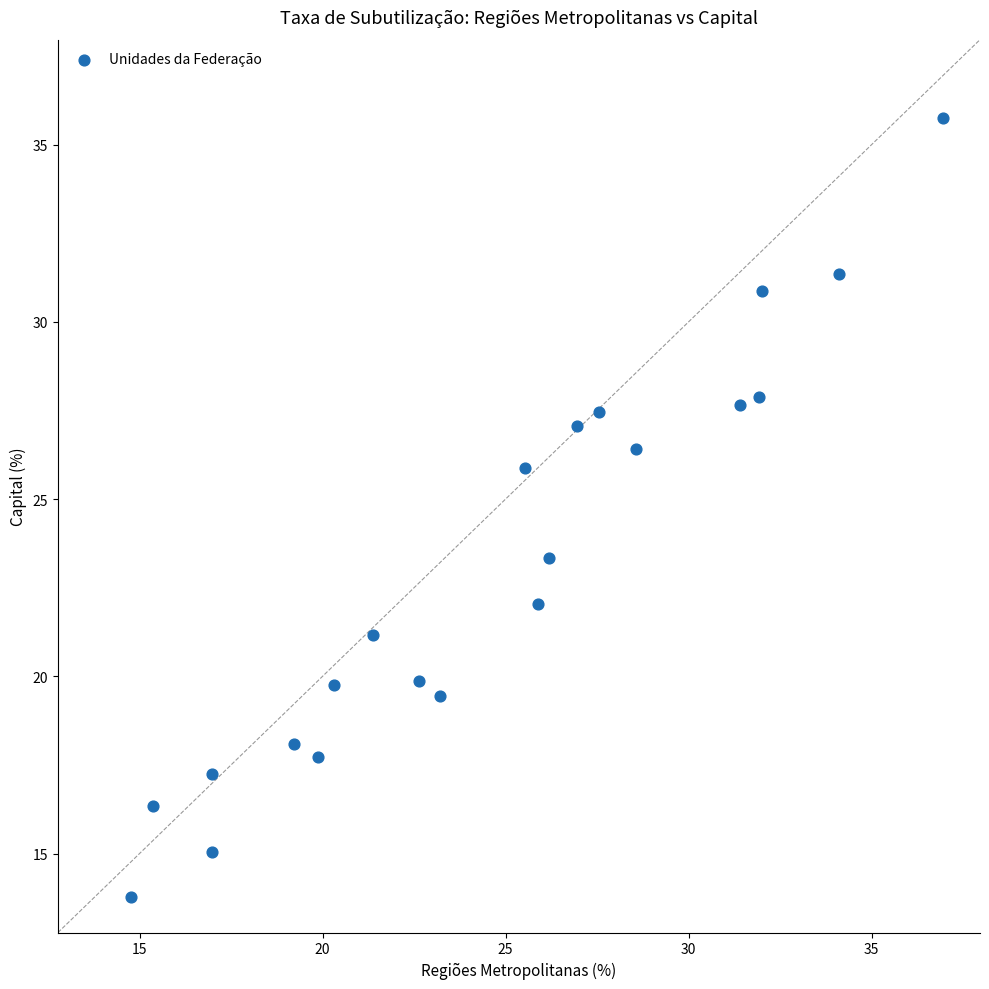

What Y value in the scatter plot is closest to 24?

23.3